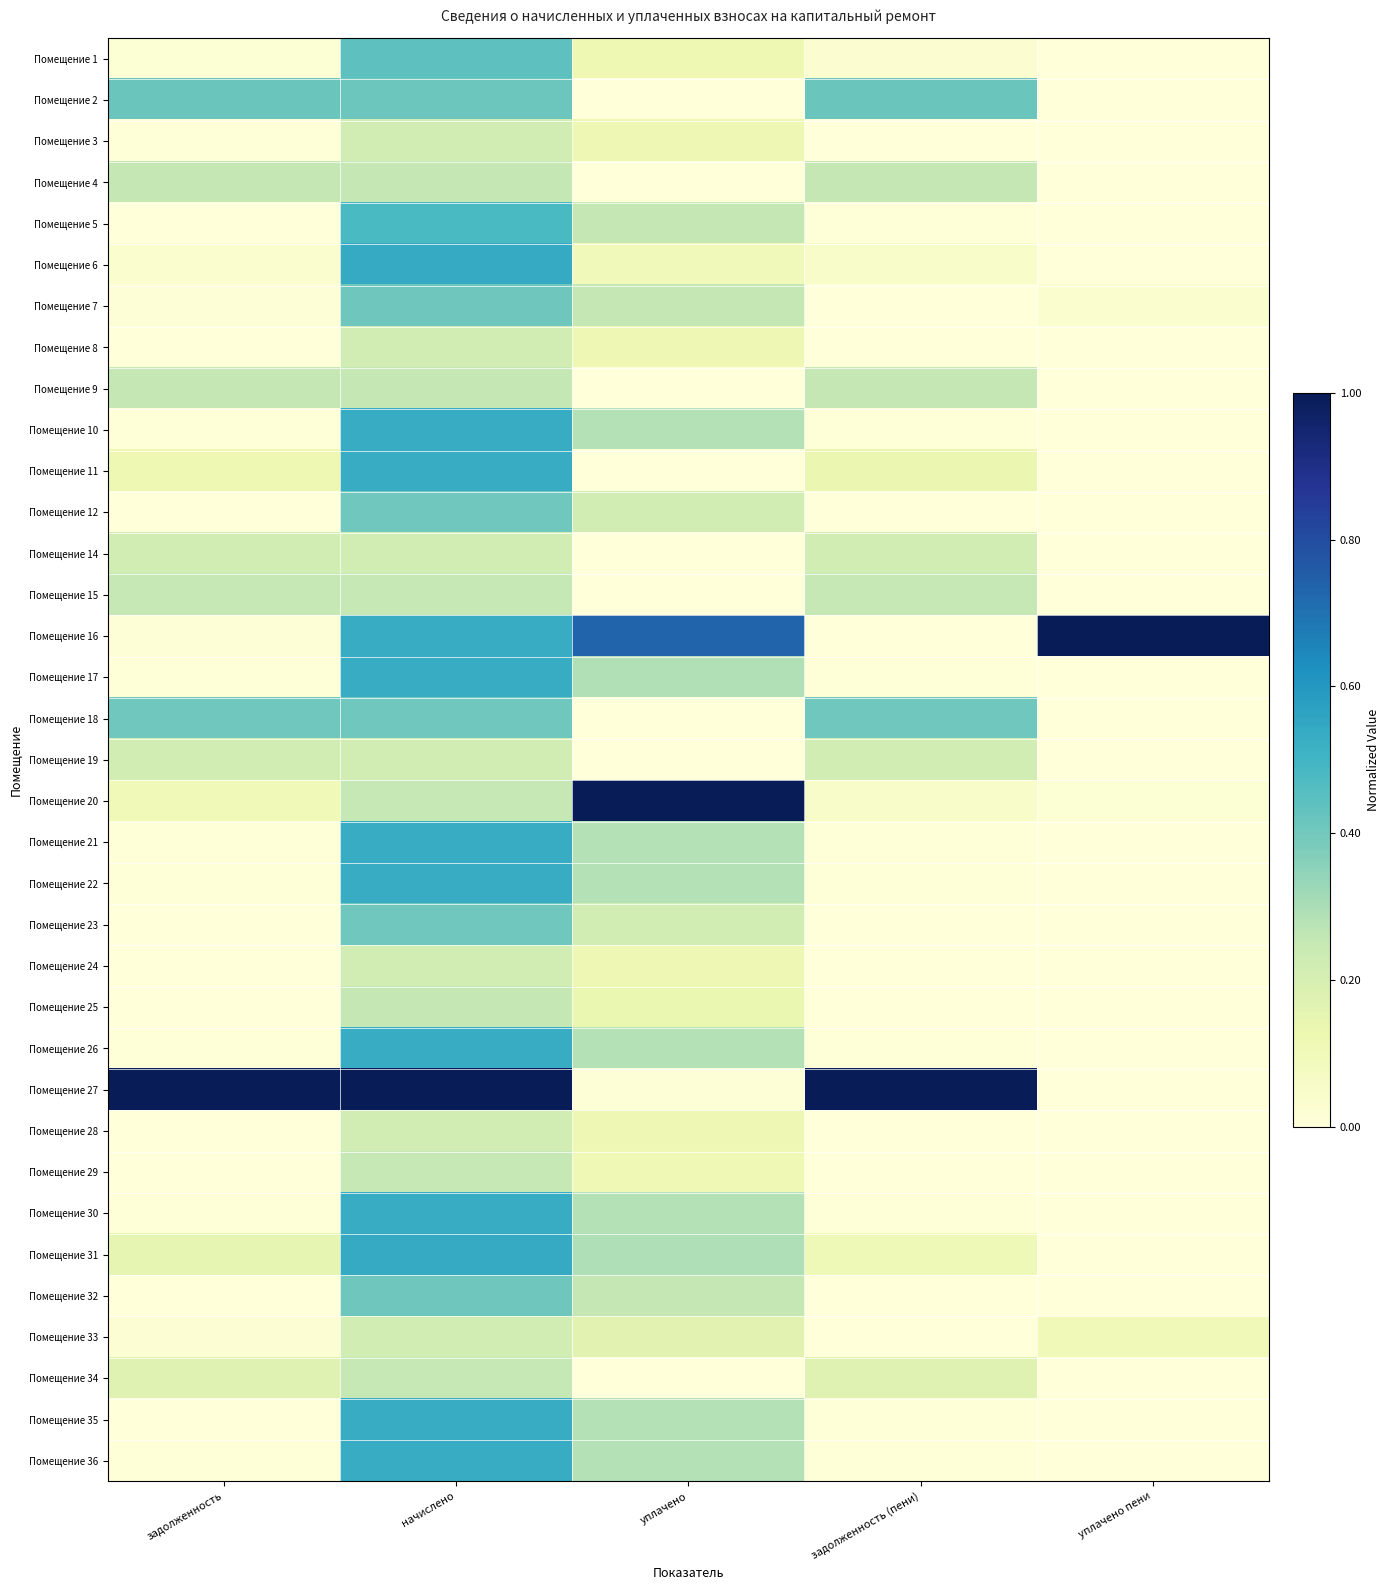

Count the number of categories in the chart.

5